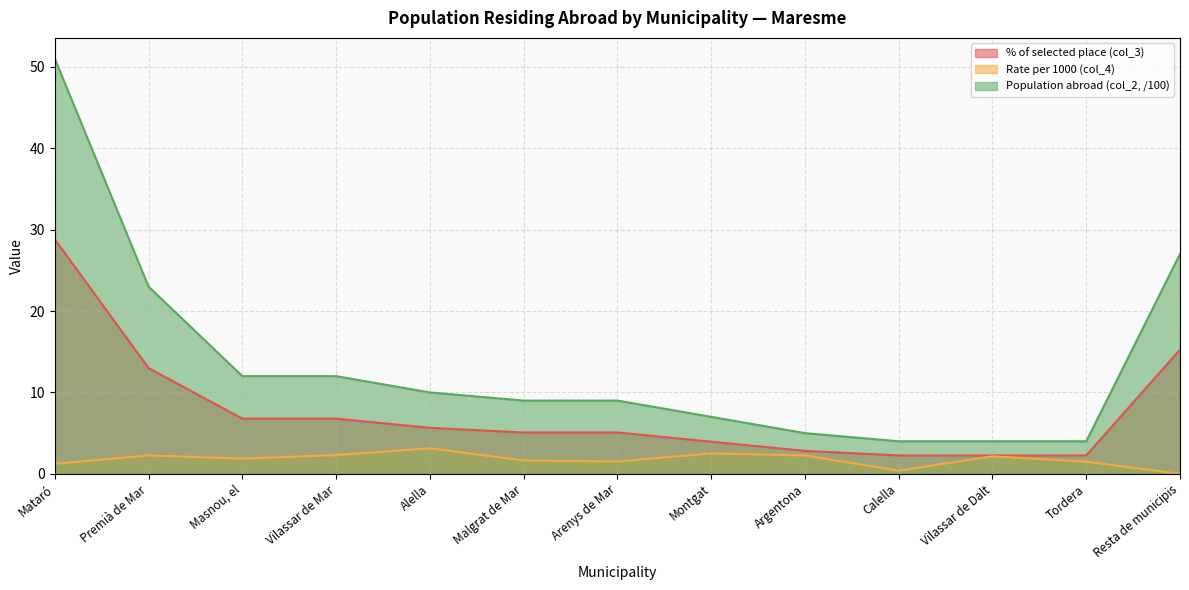

What is the average value of the Rate per 1000 (col_4) series?

1.8